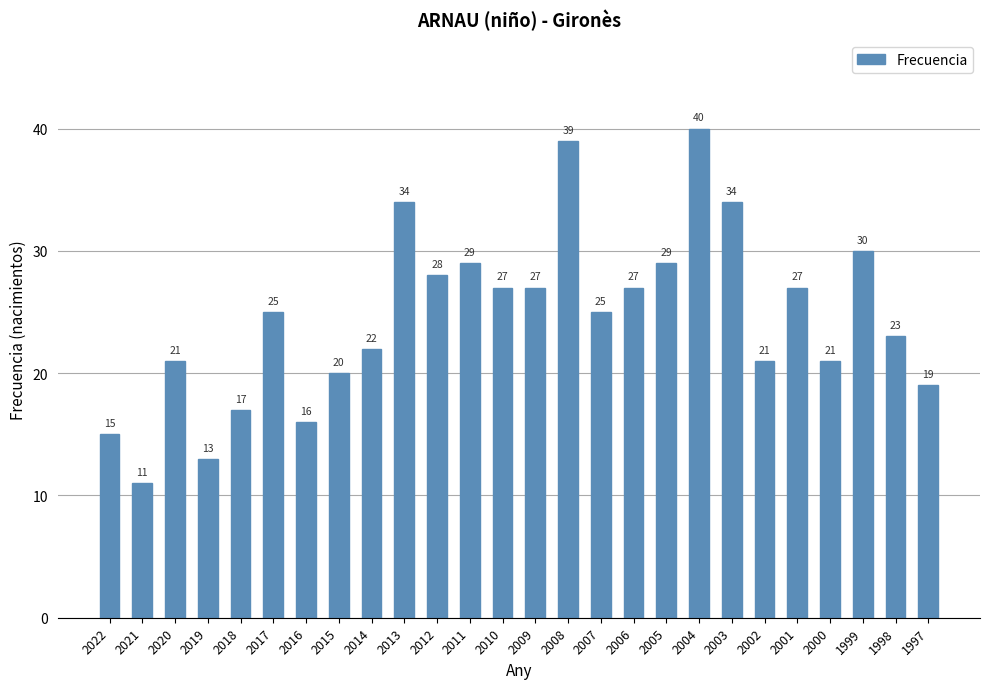

The value at 2000 is 12. True or false?

False